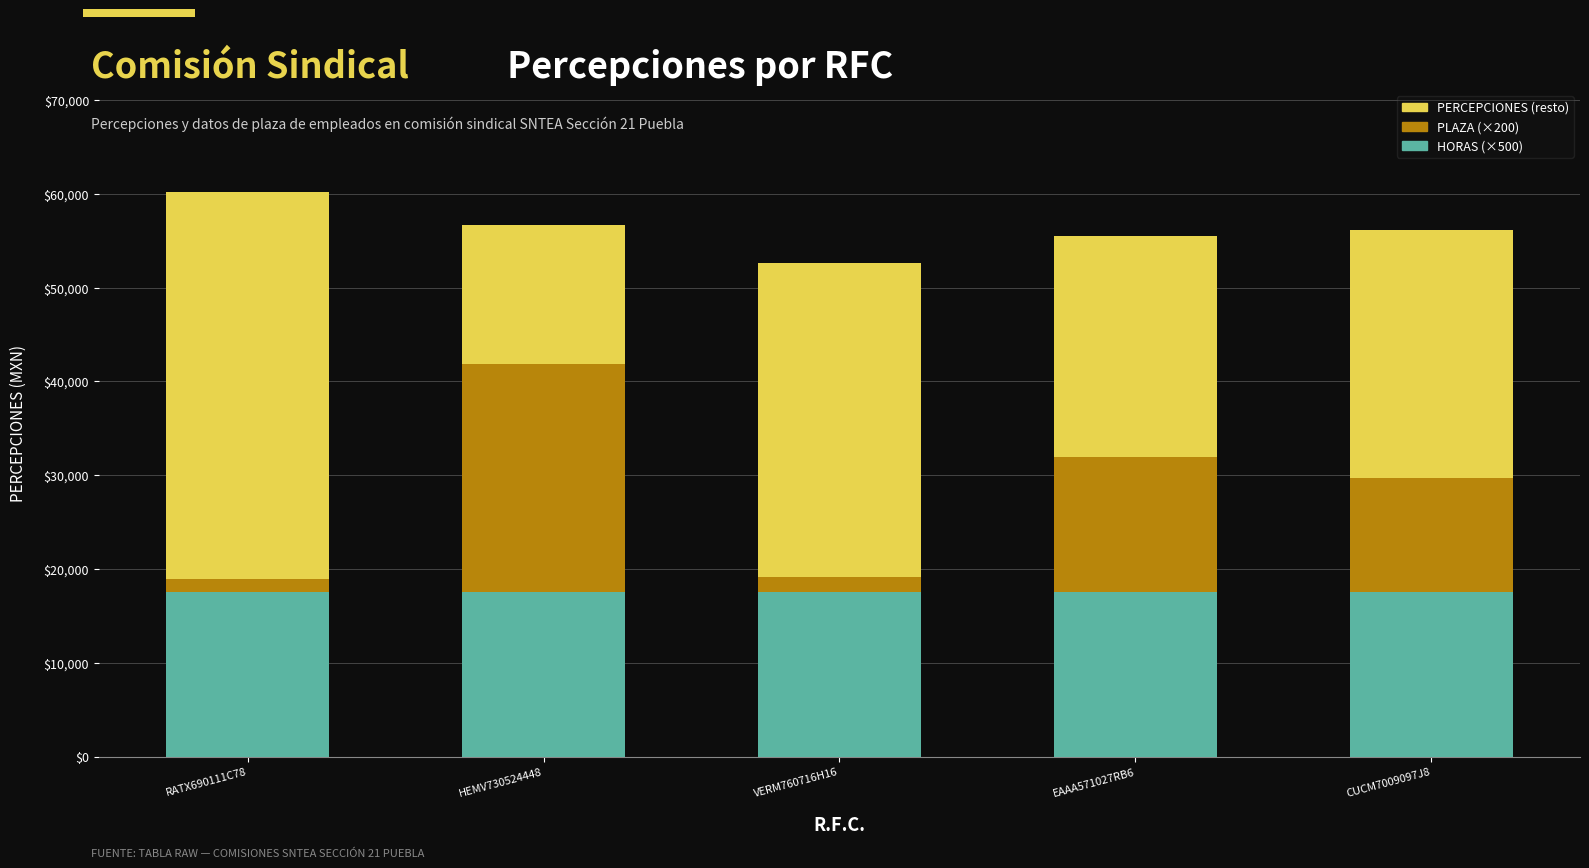

What is the total value across all series at EAAA571027RB6?

55514.0